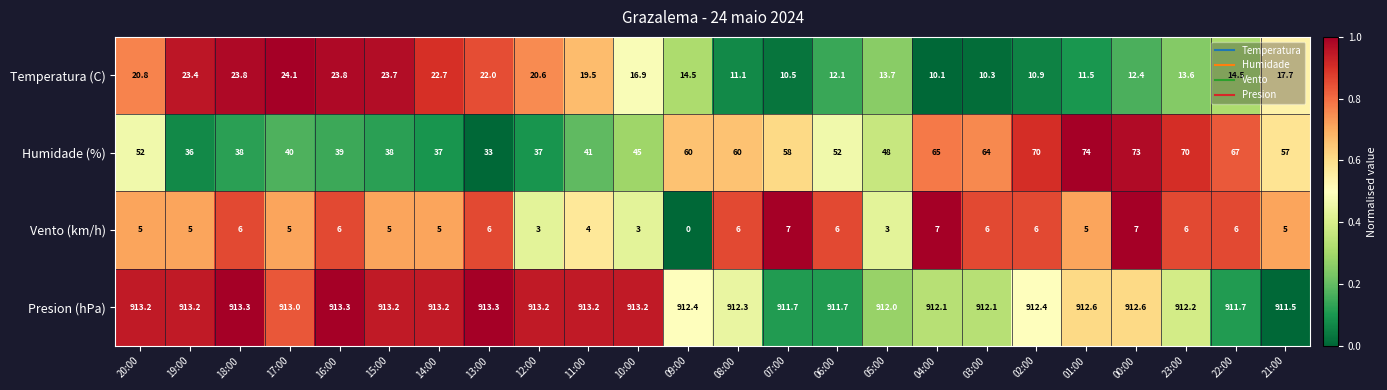

What is the sum of all Temperatura (C) values?

404.2